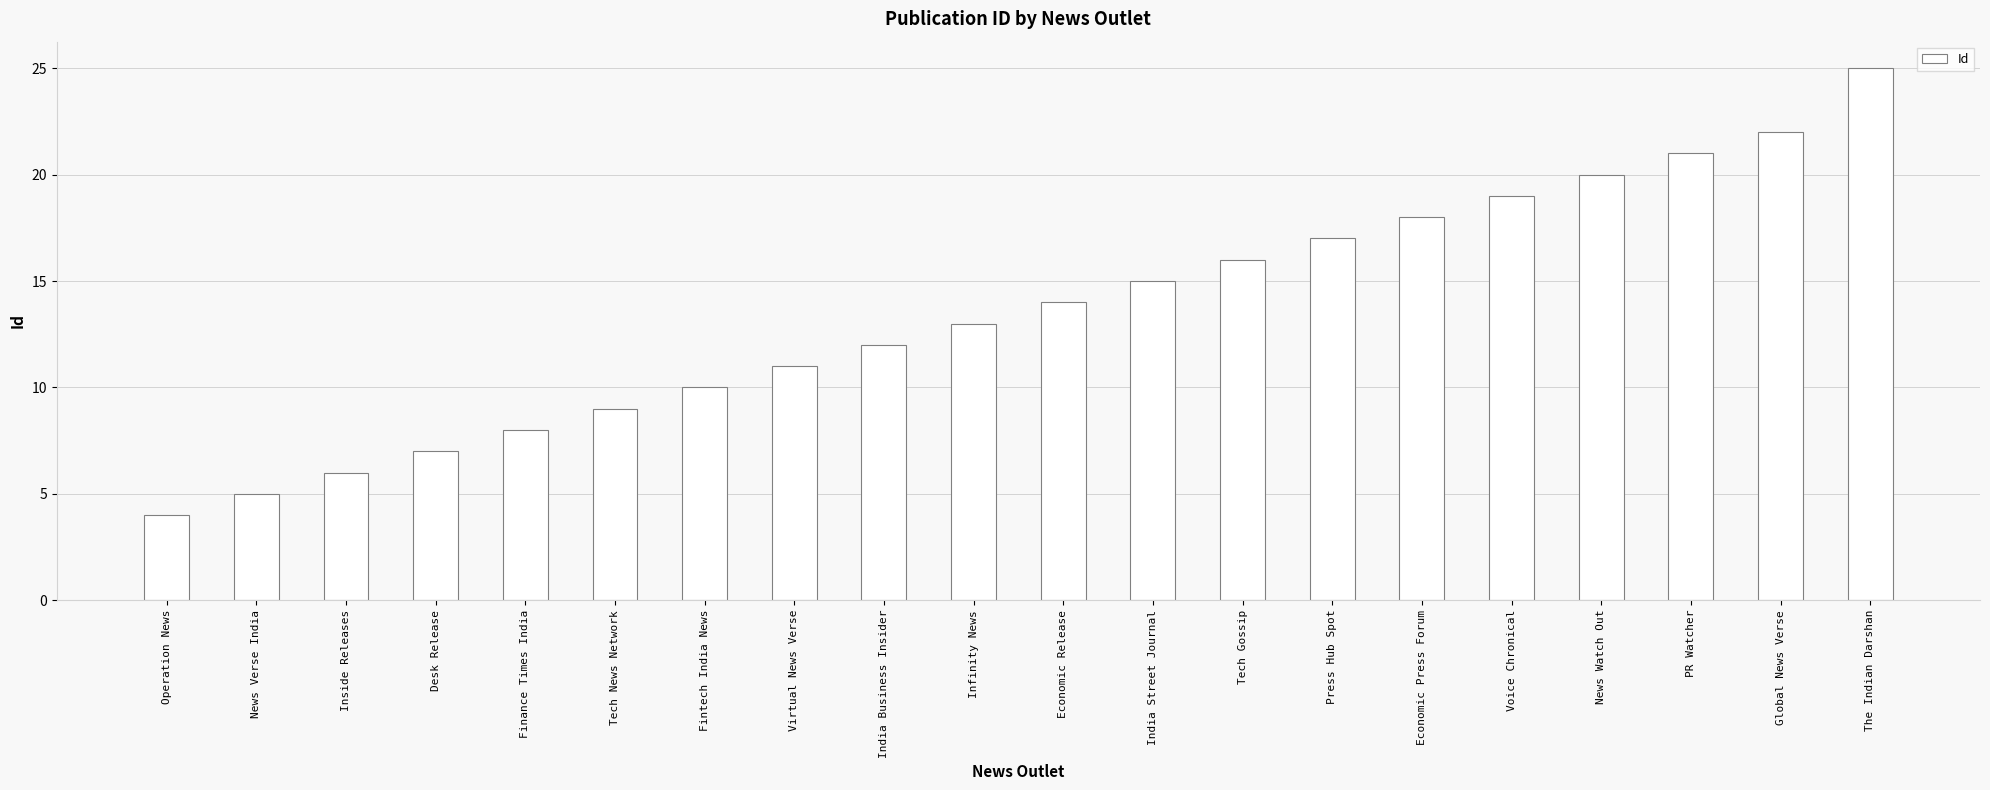

Between News Watch Out and Inside Releases, which is larger?

News Watch Out